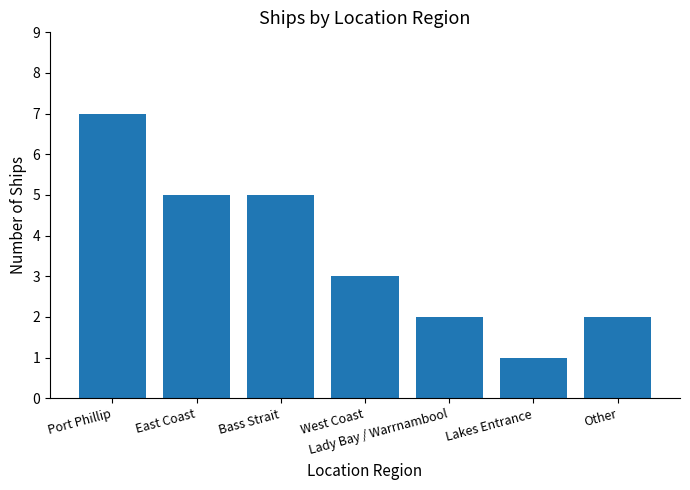

Reading left to right, extract all data points from this chart.

7	5	5	3	2	1	2